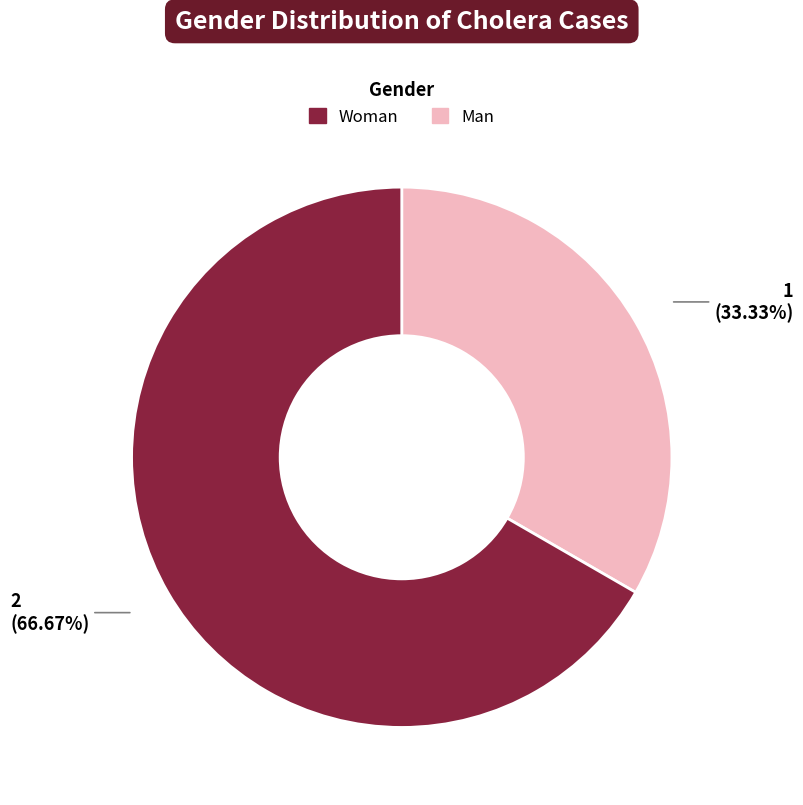

Is there any slice that represents more than half of the pie?

Yes